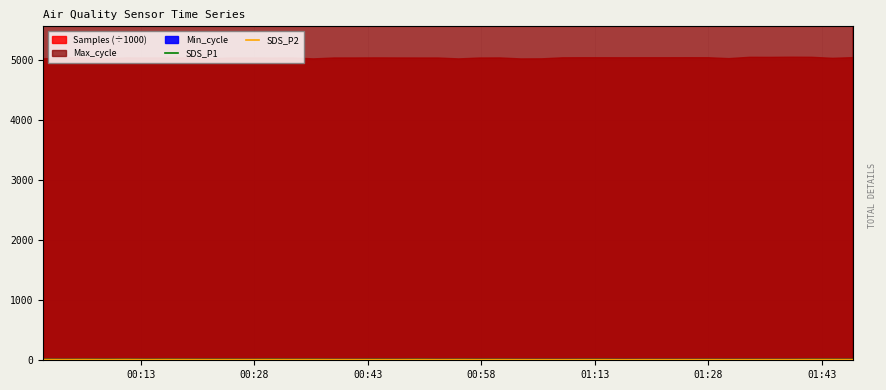

What is the sum of all SDS_P1 values?

510.5